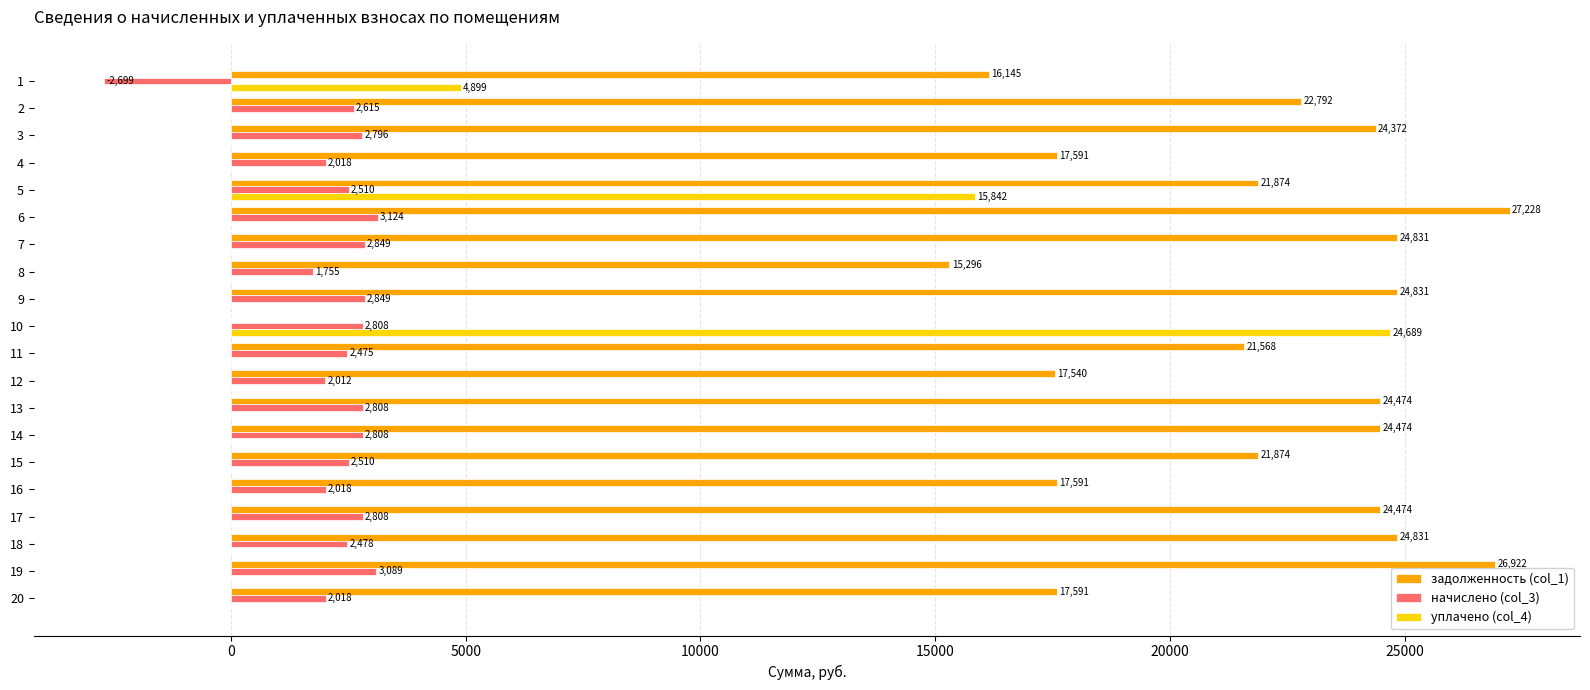

True or false: начислено (col_3) has a value of 1755.0 at 8.

True